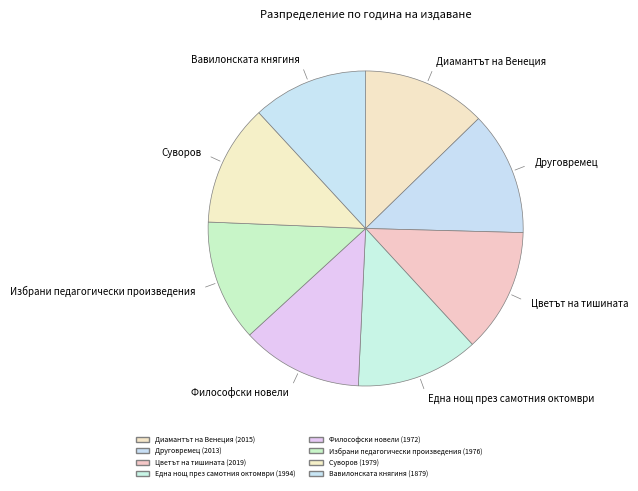

Approximately how many times larger is the value at Диамантът на Венеция compared to Цветът на тишината?

1.0